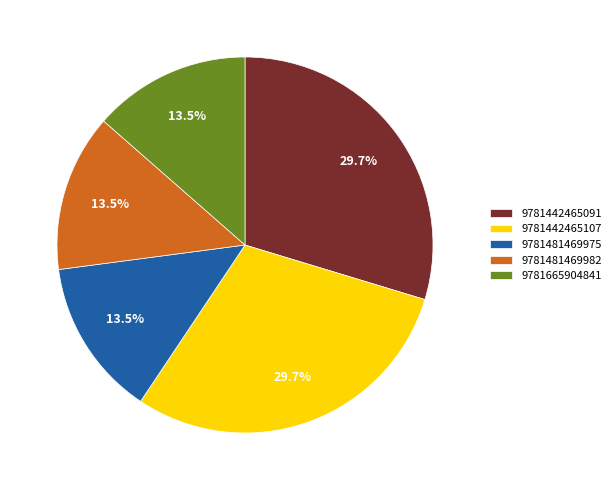

To the nearest percent, what is the average slice percentage?

20%